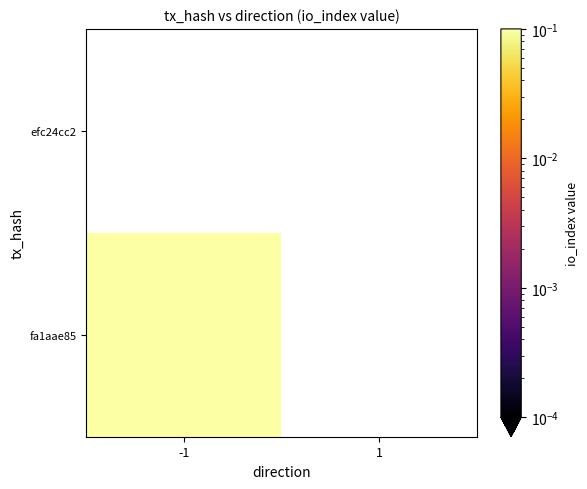

What is the approximate value of fa1aae85 at -1?

1